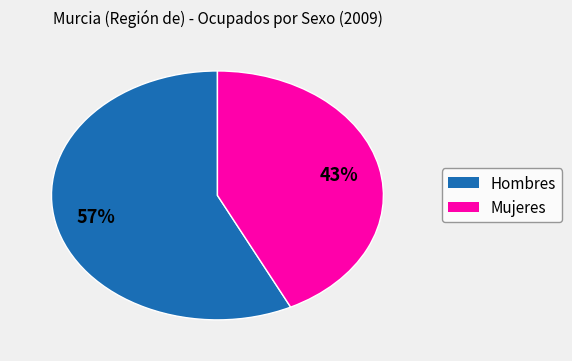

Which has a higher value, Hombres or Mujeres?

Hombres